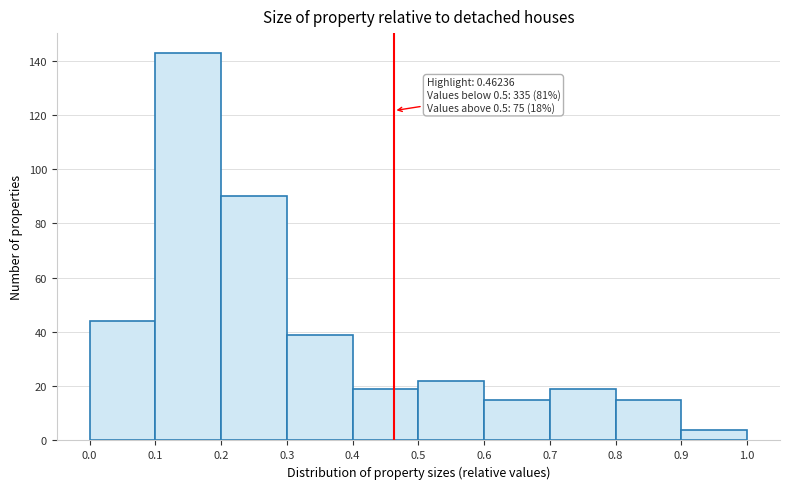

Over which range of the x-axis is the bar tallest?

0.1 to 0.2